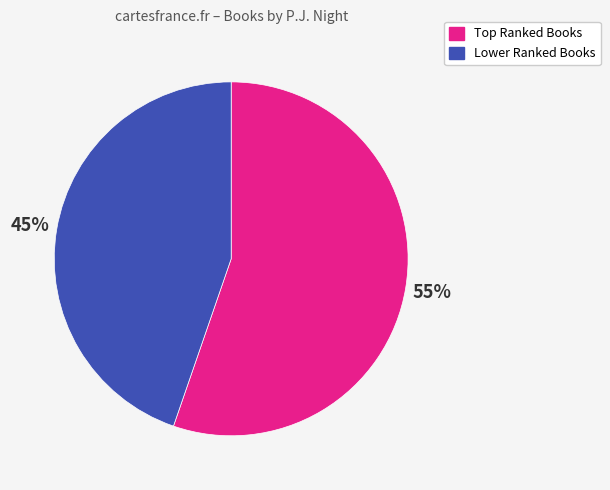

How many slices are in this pie chart?

2